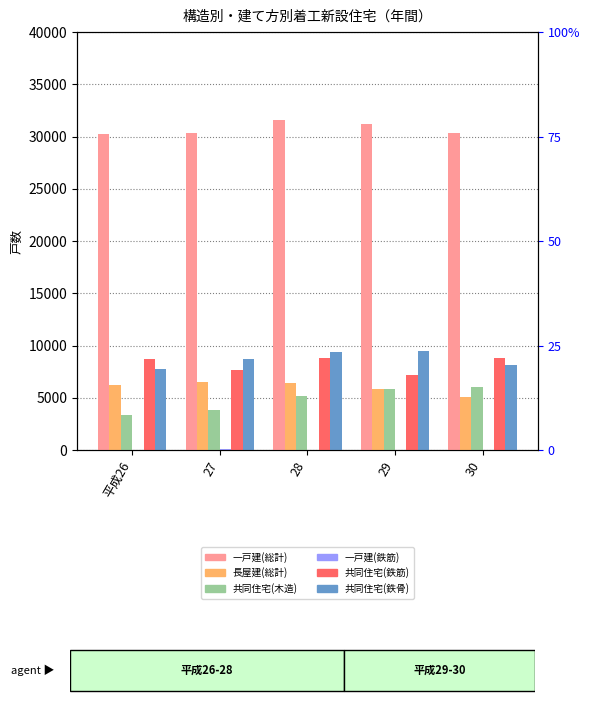

Reading left to right, transcribe all the data shown in this chart.

一戸建(総計): 平成26=30204	27=30359	28=31594	29=31200	30=30319
長屋建(総計): 平成26=6250	27=6509	28=6372	29=5803	30=5083
共同住宅(木造): 平成26=3310	27=3811	28=5212	29=5837	30=5984
一戸建(鉄筋): 平成26=46	27=61	28=28	29=37	30=19
共同住宅(鉄筋): 平成26=8675	27=7700	28=8806	29=7162	30=8830
共同住宅(鉄骨): 平成26=7788	27=8758	28=9363	29=9505	30=8089